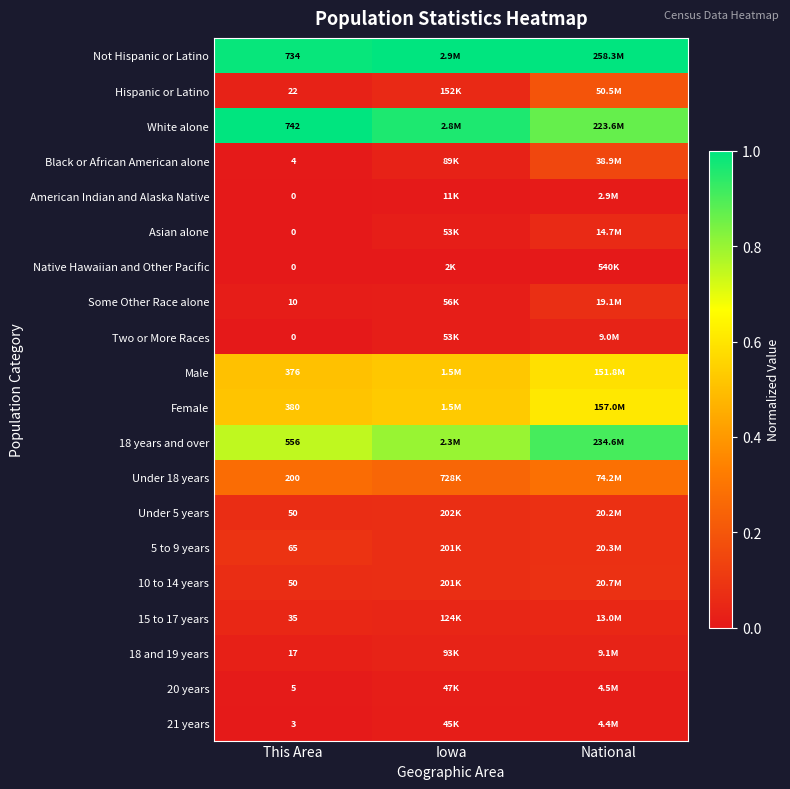

What is the total value across all series at National?

5.1